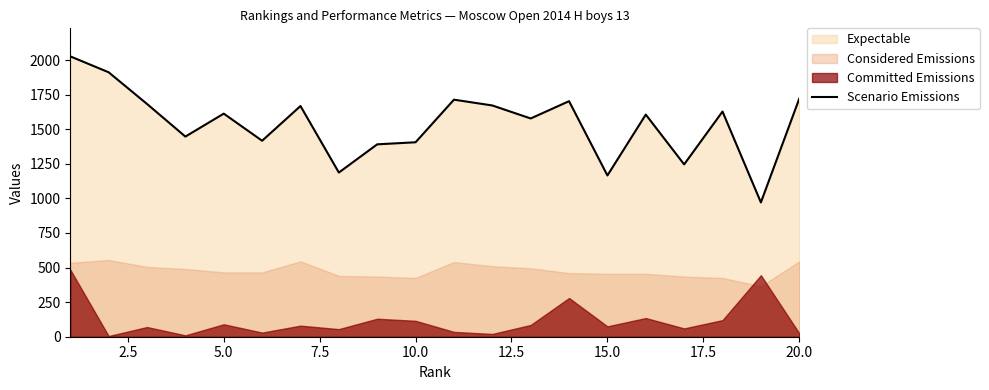

What is the difference between the second highest and minimum values?

941